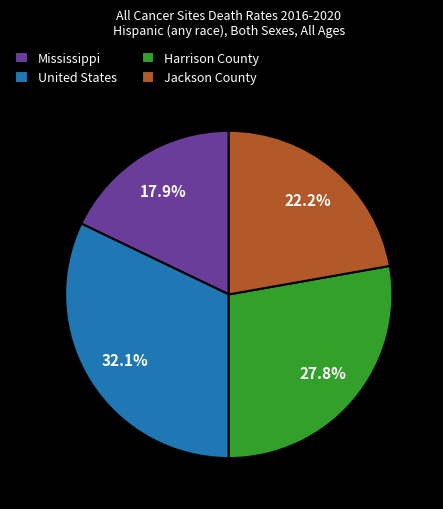

How much of the chart is everything except Jackson County?

77.8%